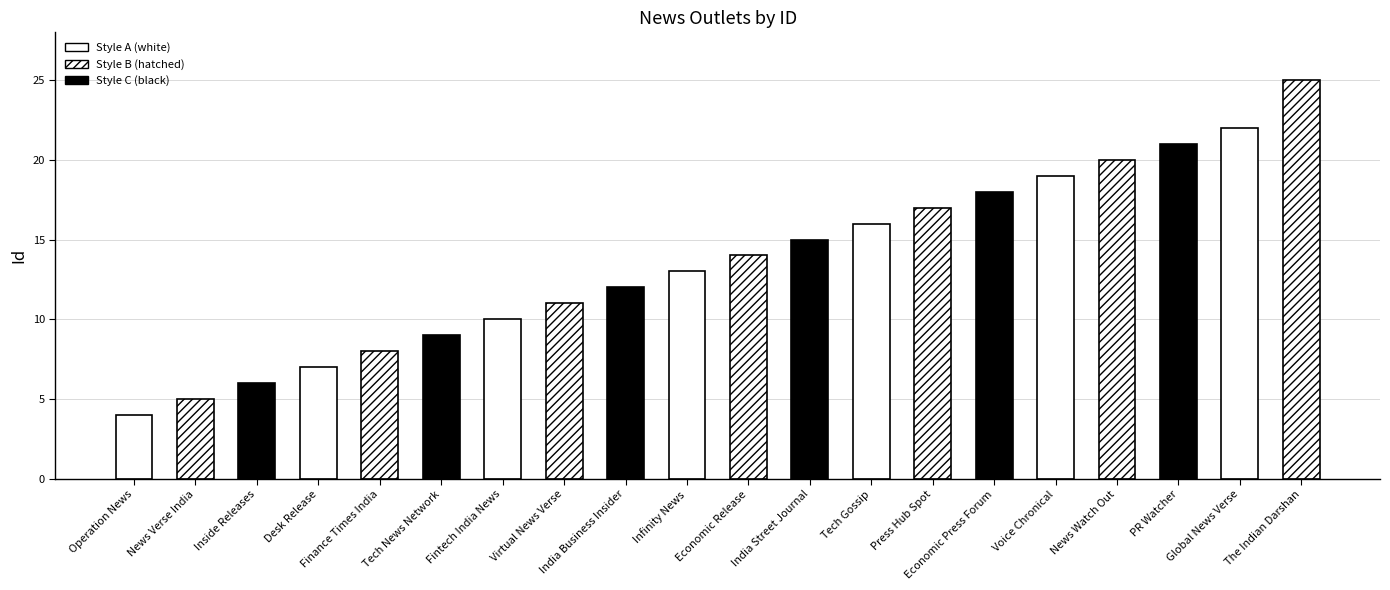

How many data points does each series have?

20